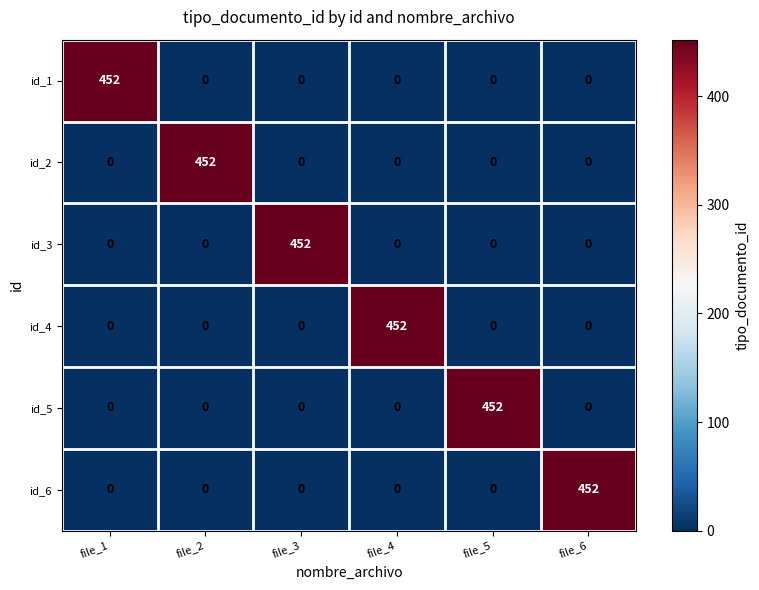

What is the total value across all series at file_4?

452